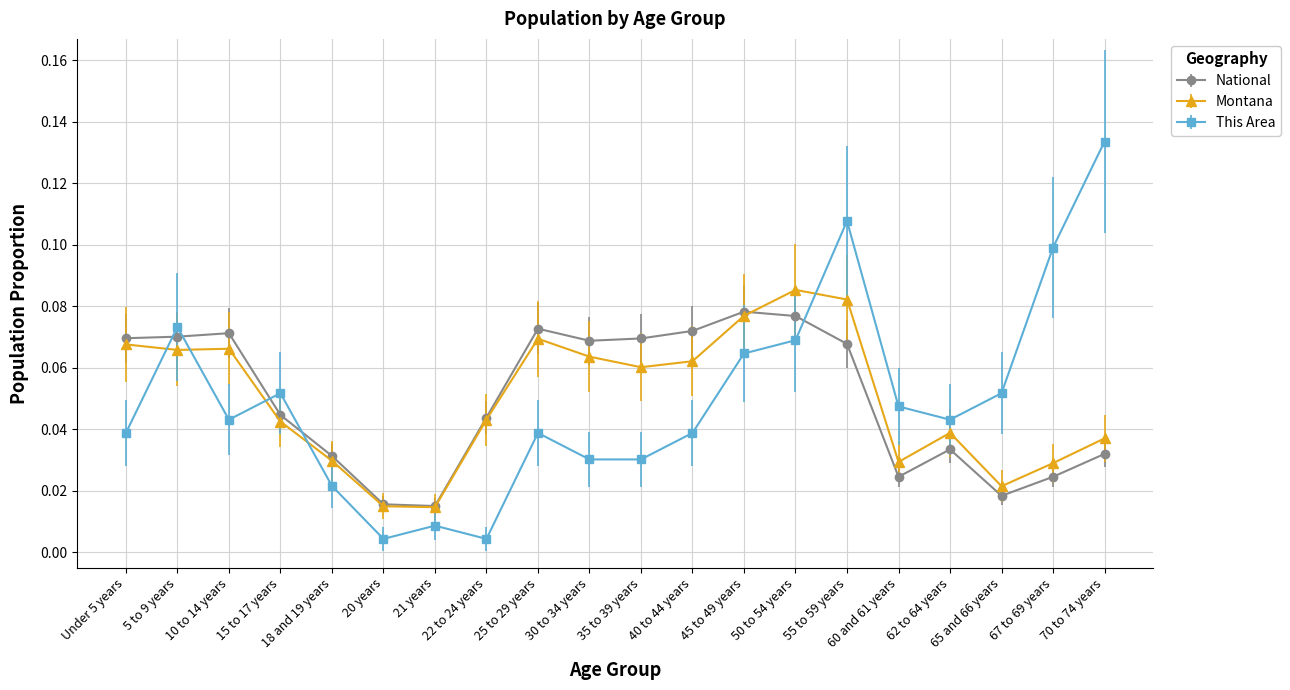

At how many categories does at least one series exceed 0?

20